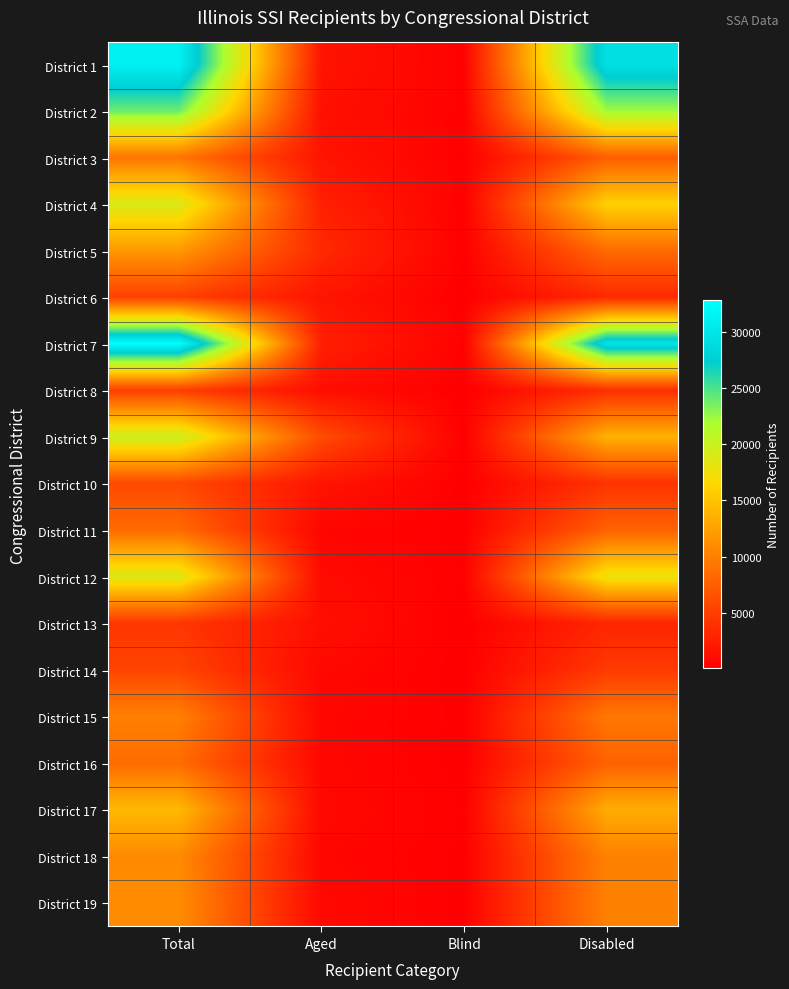

How many data points does each series have?

4